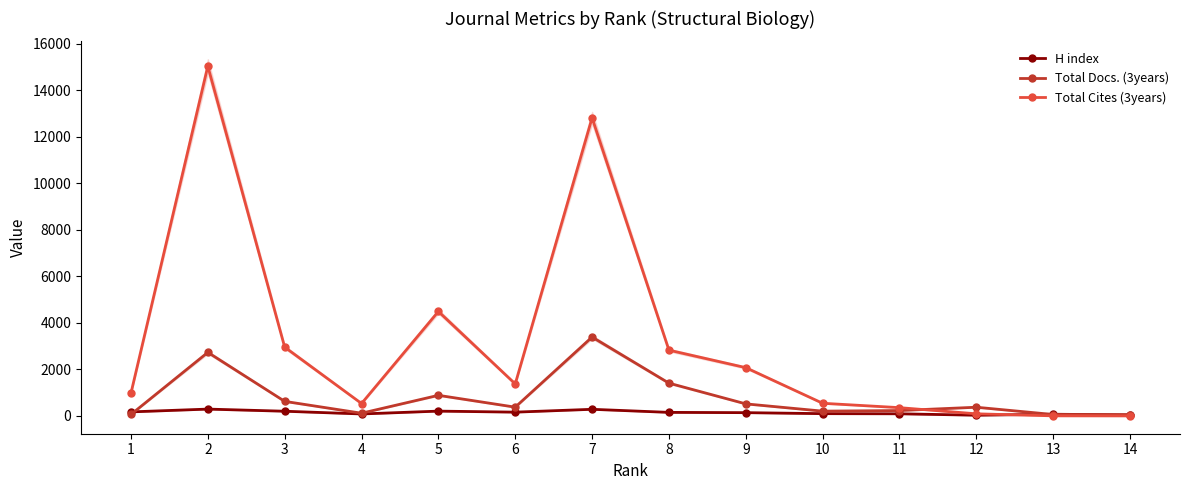

Reading left to right, list all the values displayed in this chart.

H index: 1=172	2=292	3=200	4=83	5=205	6=161	7=283	8=151	9=139	10=96	11=90	12=29	13=71	14=43
Total Docs. (3years): 1=62	2=2730	3=624	4=115	5=884	6=375	7=3388	8=1407	9=516	10=204	11=230	12=372	13=59	14=50
Total Cites (3years): 1=980	2=15029	3=2954	4=532	5=4488	6=1374	7=12809	8=2825	9=2073	10=542	11=354	12=89	13=2	14=0